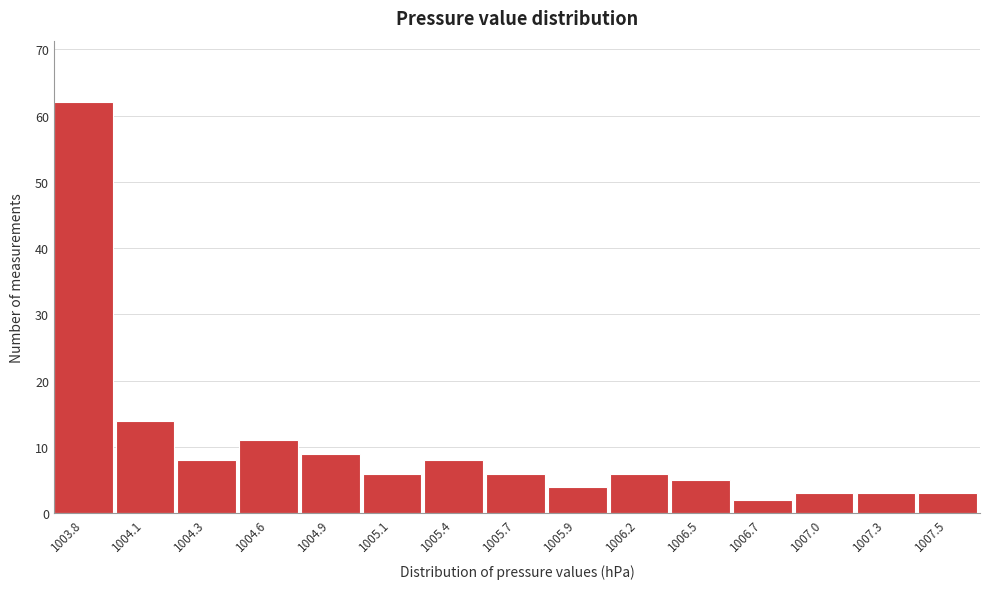

Reading left to right, list all the values displayed in this chart.

1003.8=62	1004.1=14	1004.3=8	1004.6=11	1004.9=9	1005.1=6	1005.4=8	1005.7=6	1005.9=4	1006.2=6	1006.5=5	1006.7=2	1007.0=3	1007.3=3	1007.5=3